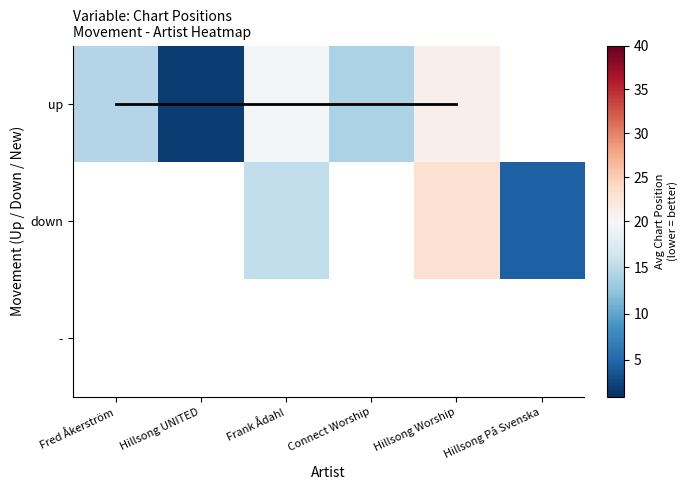

What is the difference between the maximum and minimum values in the up series?

19.0